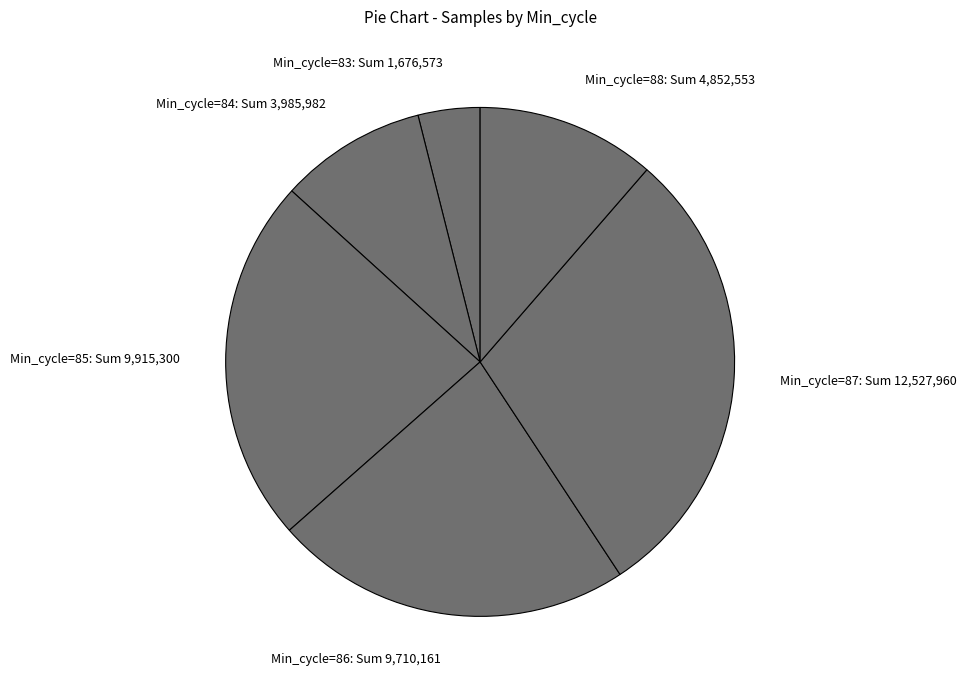

What is the smallest slice in the pie chart?

Min_cycle=83: Sum 1,676,573